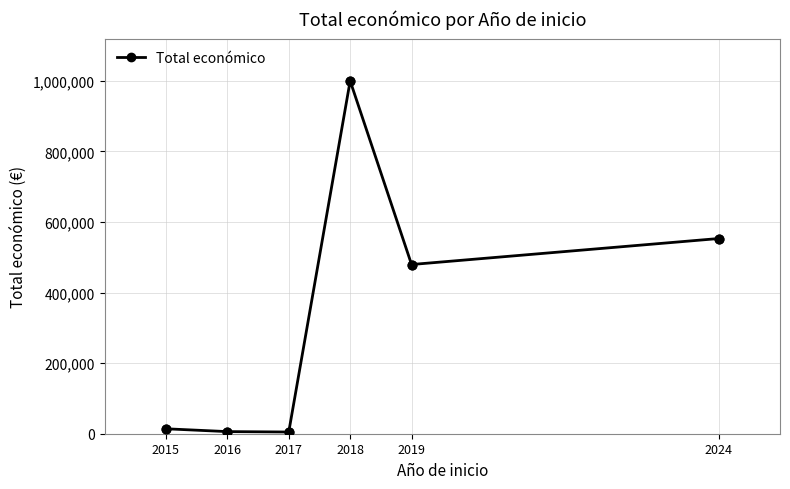

Between 2024 and 2019, which is larger?

2024